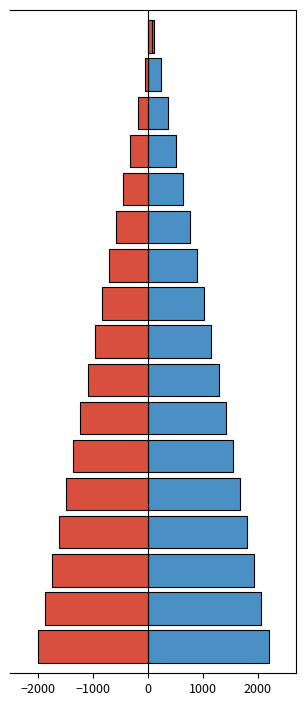

What is the value of the Negative bar at the 15th from the left?

-180